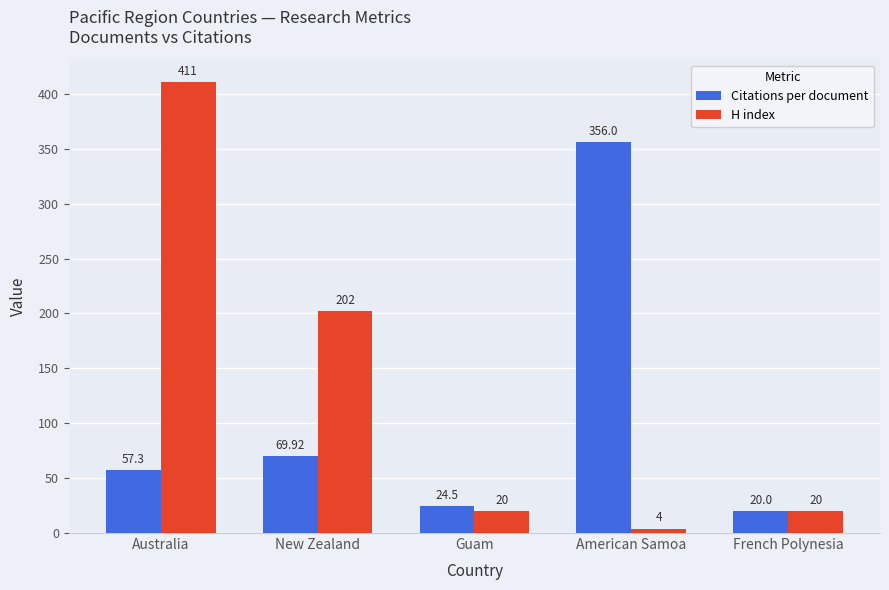

Which series has the largest total across all categories?

H index